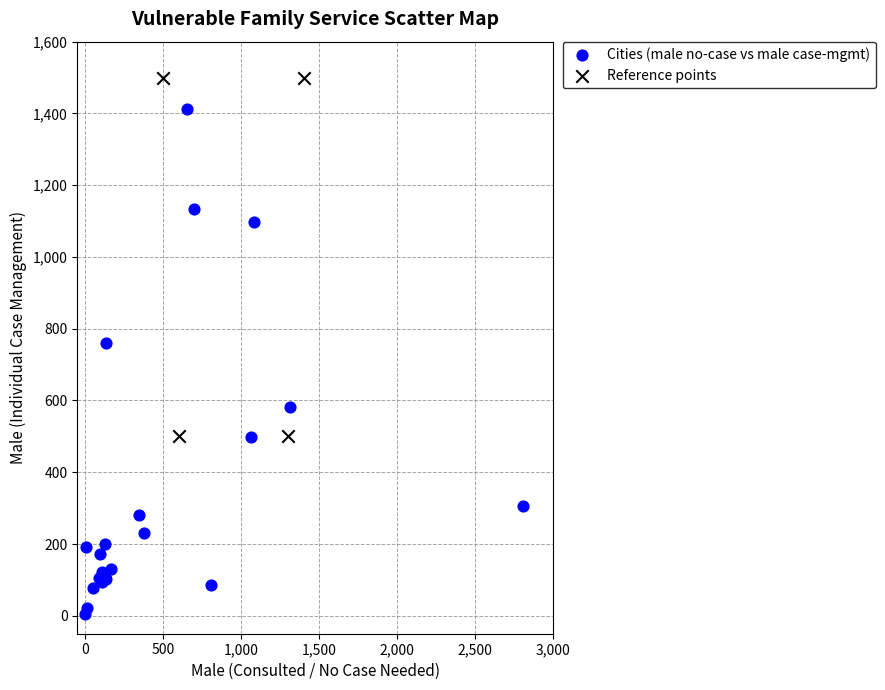

Which series has the largest Y range (max minus min)?

Cities (male no-case vs male case-mgmt)